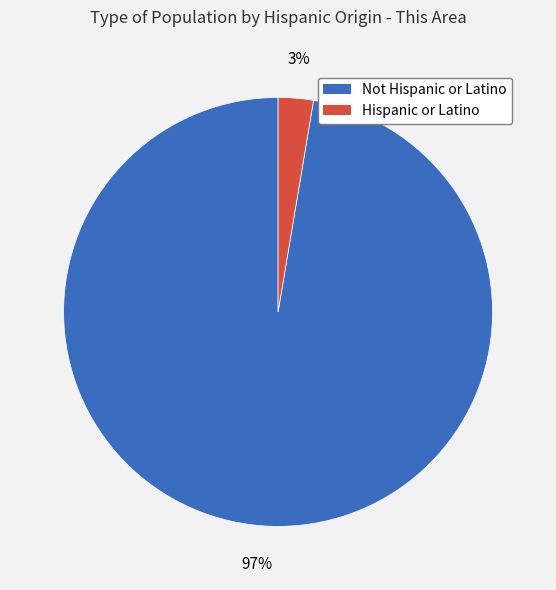

What is the majority slice?

Not Hispanic or Latino